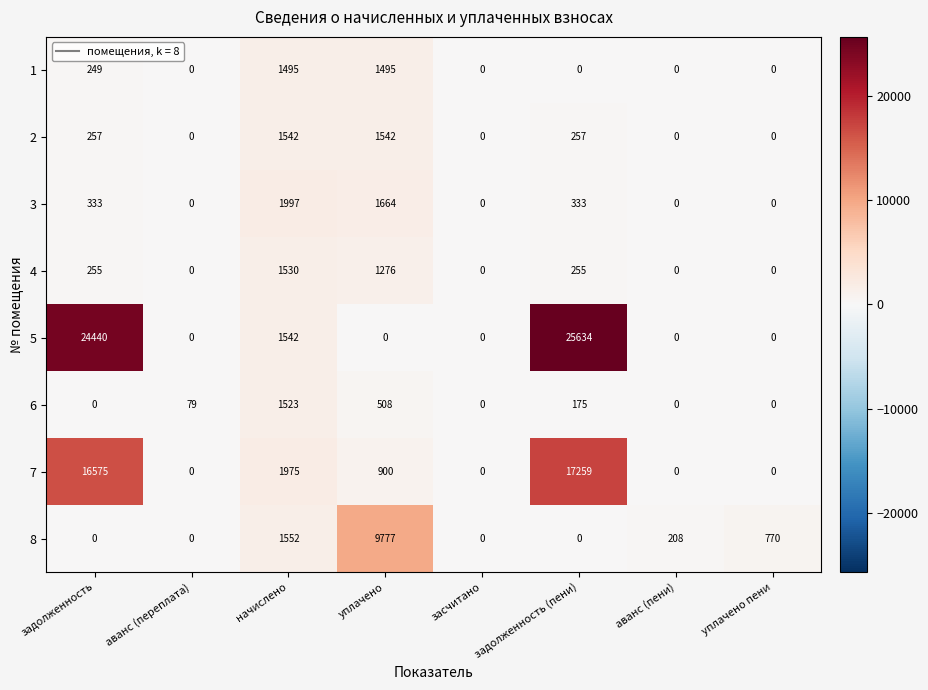

Which series has the widest spread of values?

5